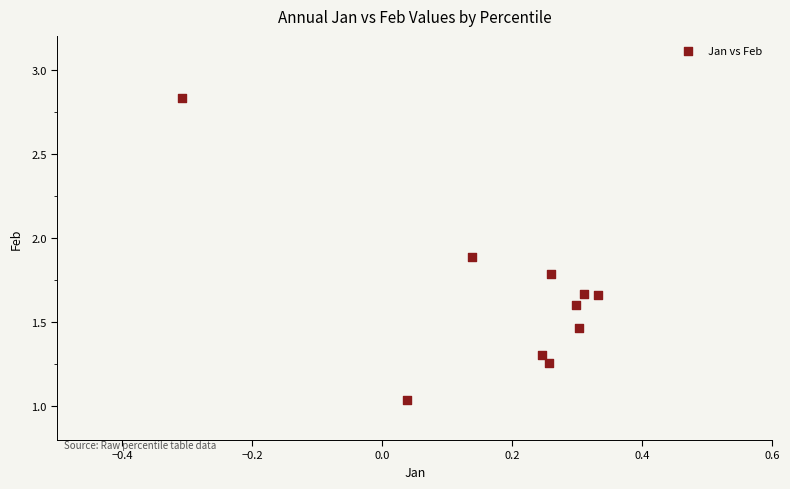

What is the range of Y values (max minus min)?

1.8